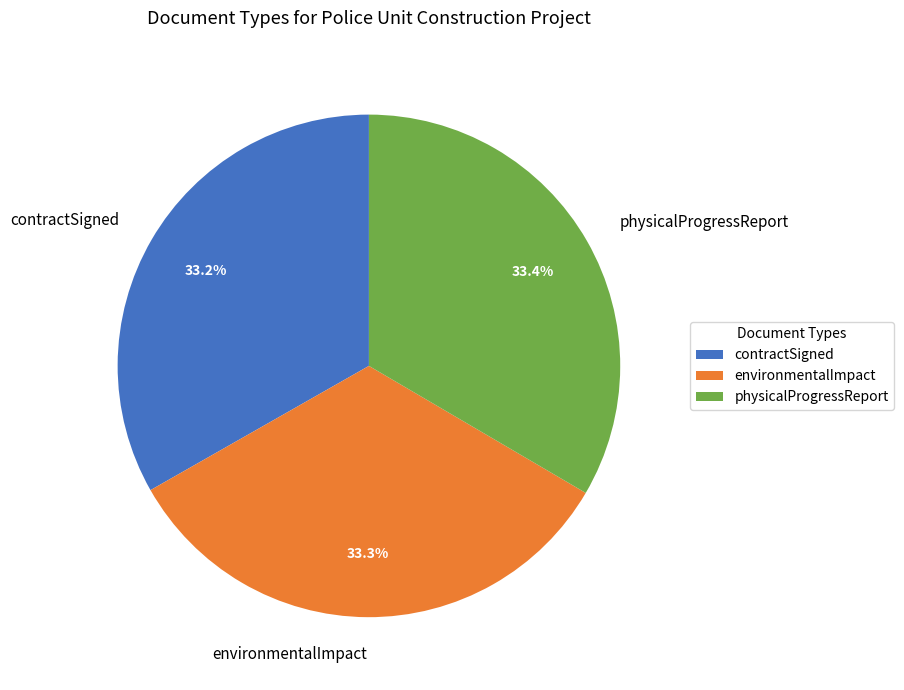

The contractSigned slice represents 33% of the pie. True or false?

True